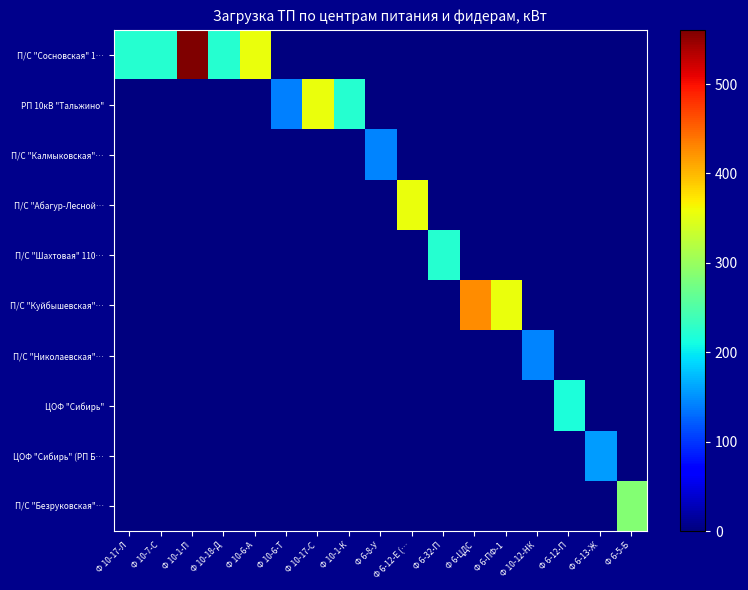

What is the spread (max minus min) of values at Ф 10-17-Л?

222.5